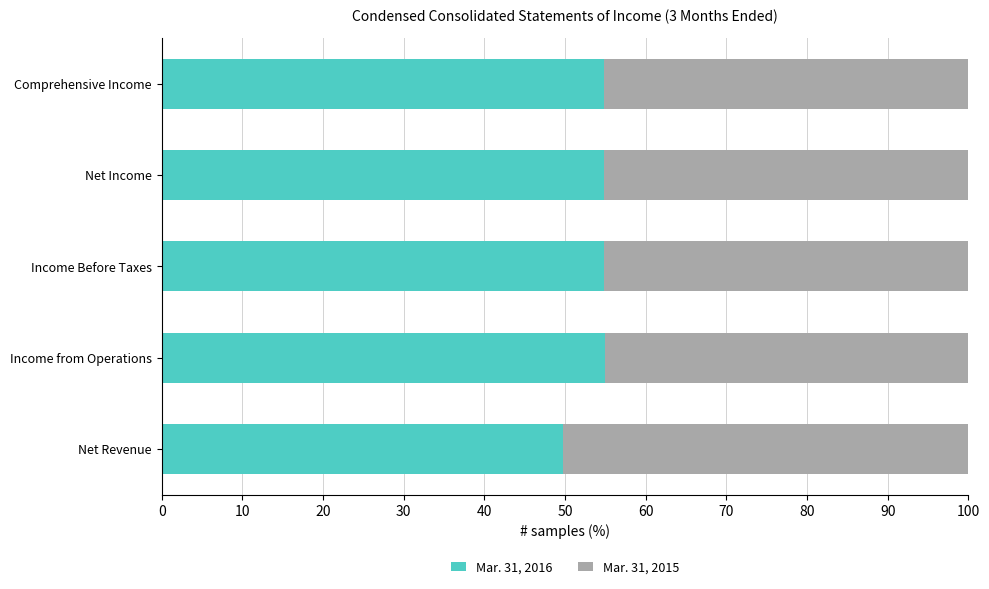

What is the total value across all series at Net Revenue?

100.0